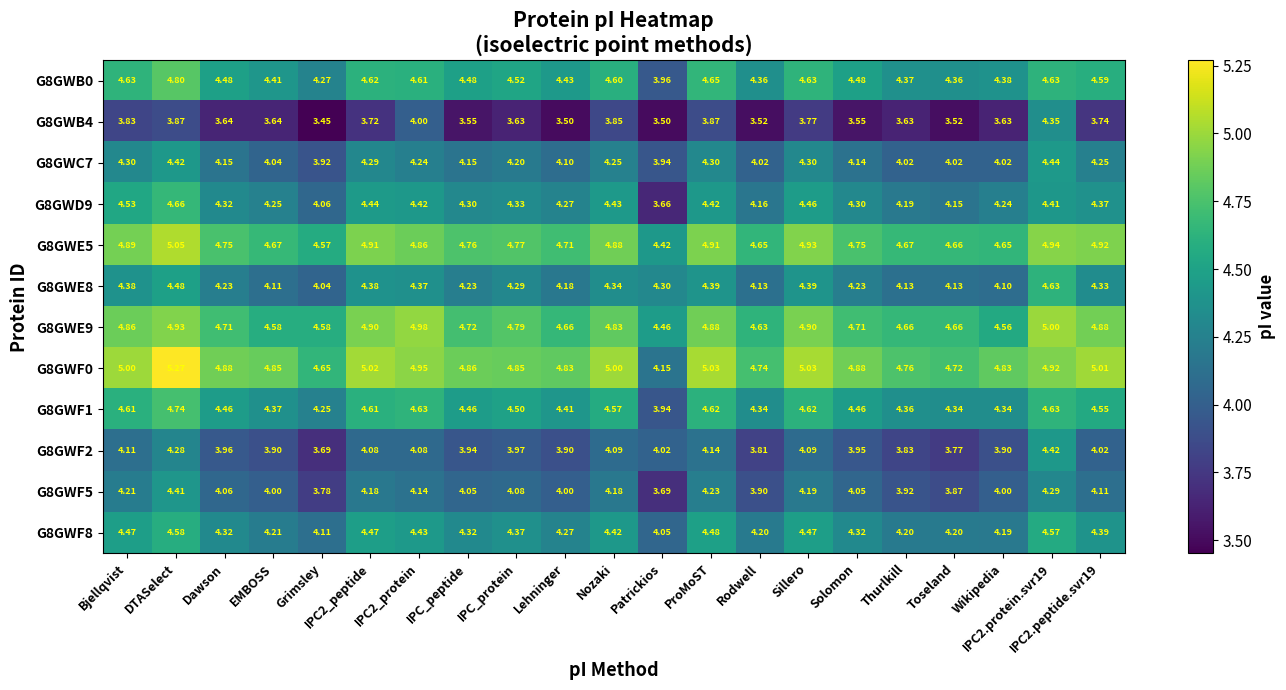

At which label does G8GWC7 first exceed 4?

Bjellqvist